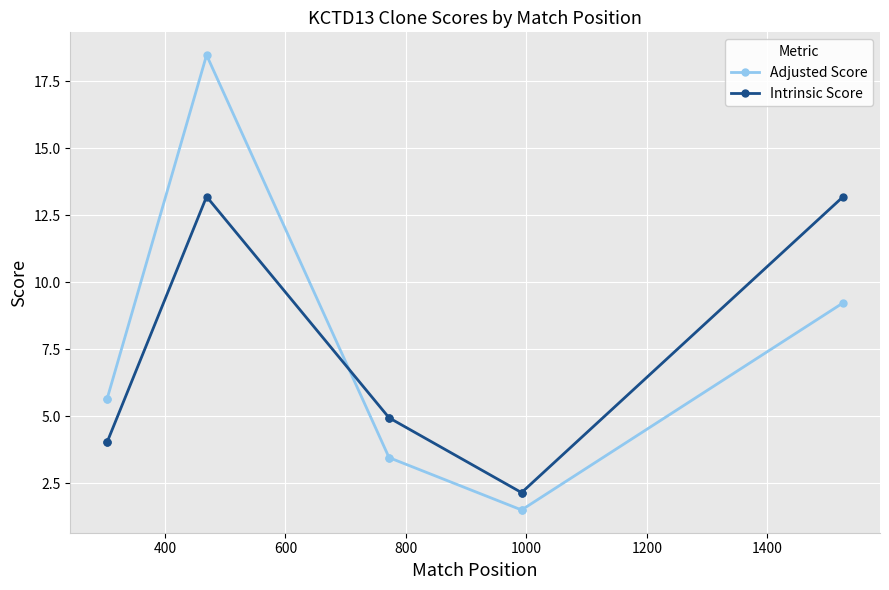

Rank the series by their average value, from highest to lowest.

Adjusted Score, Intrinsic Score